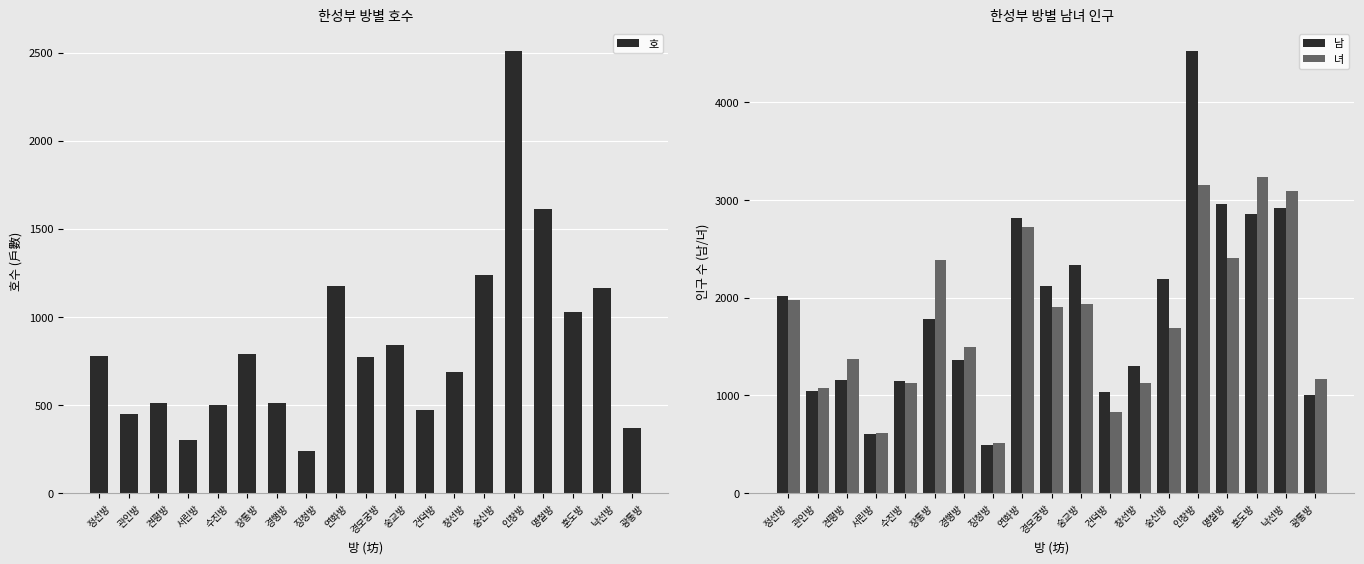

How many data points in 호 are above 776?

9